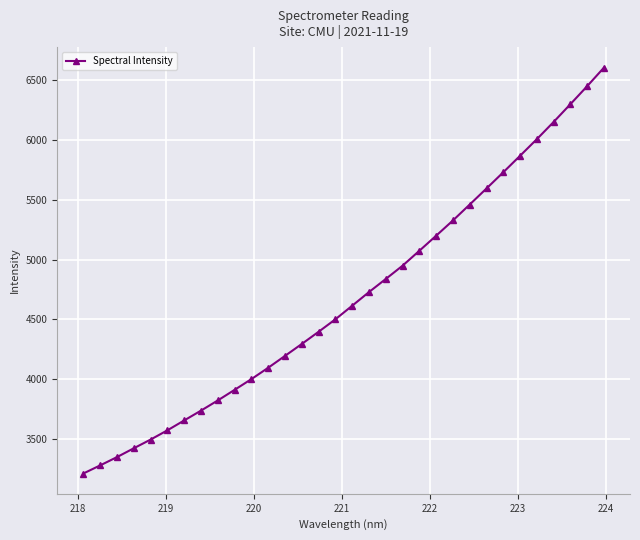

What is the value of the 6th point from the left?

3571.7